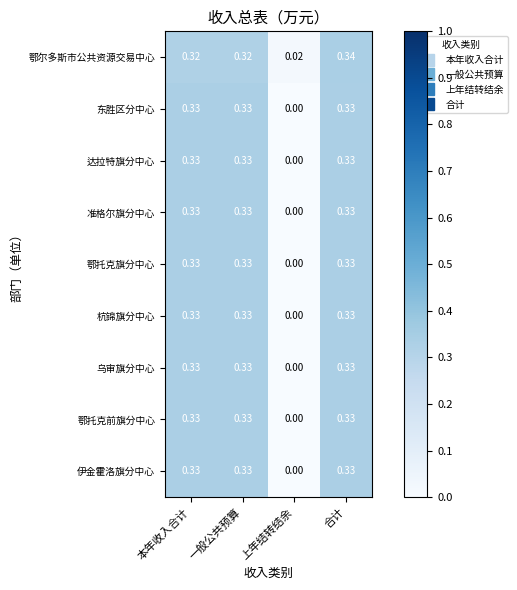

Where is 乌审旗分中心 nearest to the value 0?

上年结转结余